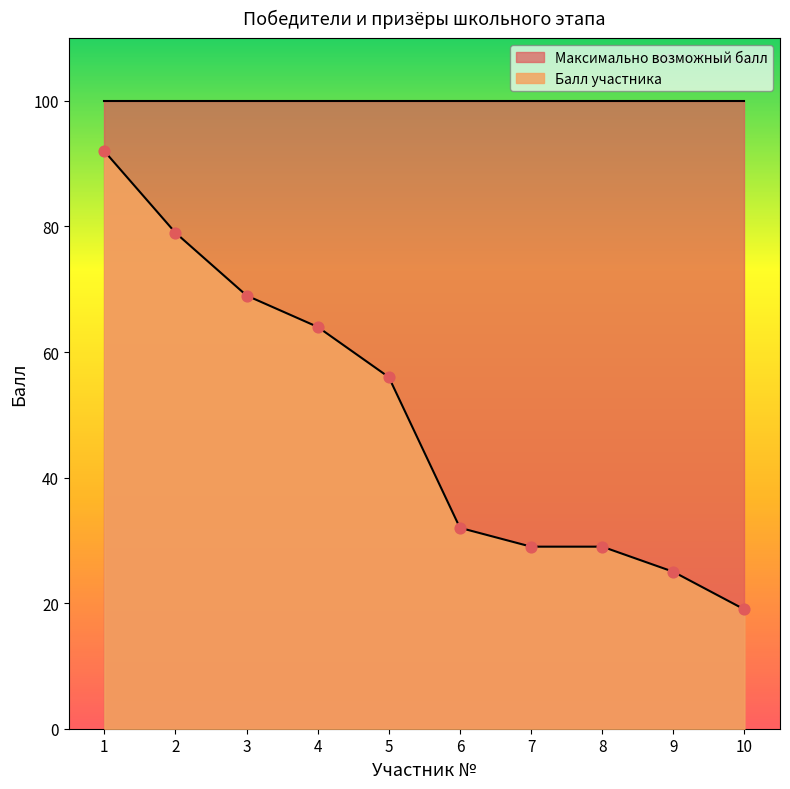

What is the ratio of the value at 4 to the value at 6?

2.0